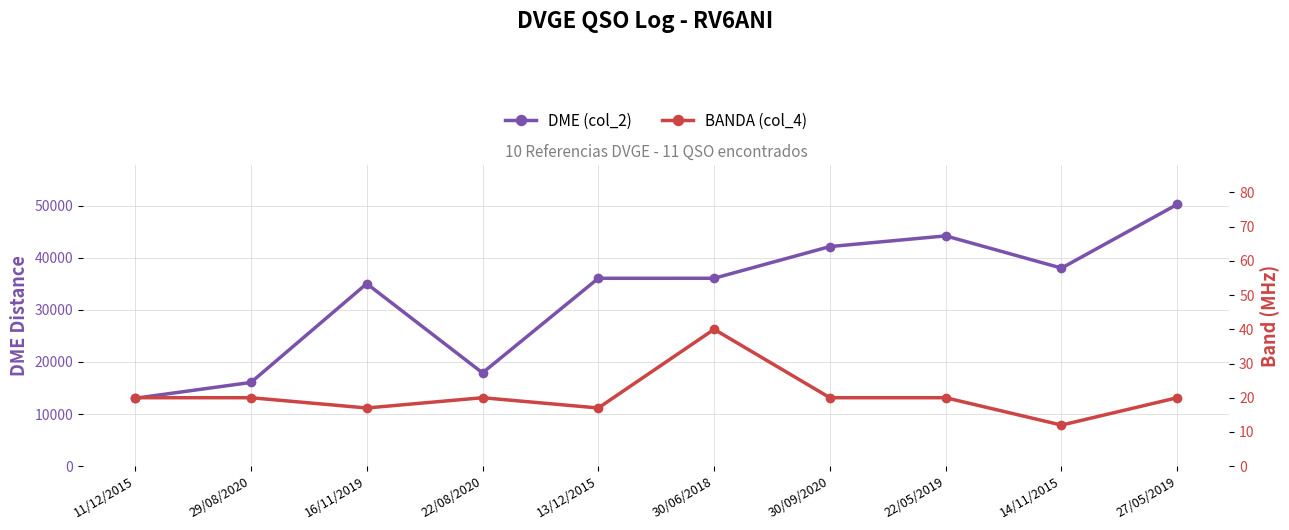

What is the difference between the maximum and minimum values in the DME (col_2) series?

37218